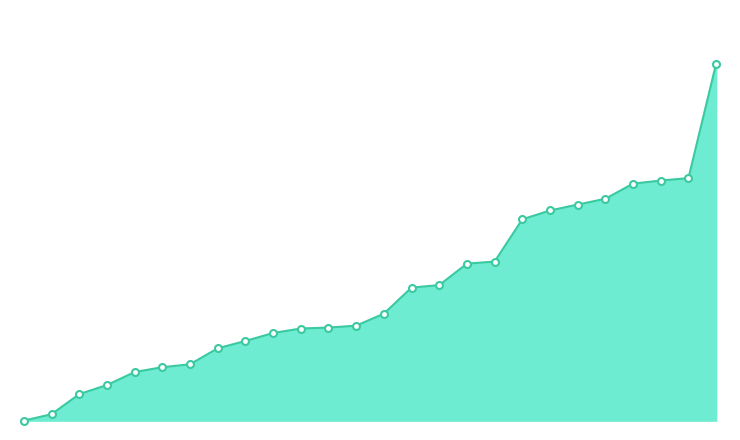

How many data points are less than 56?

13